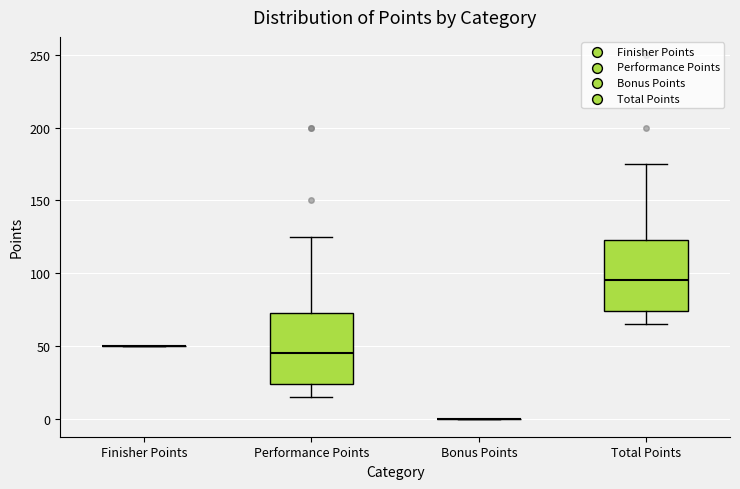

Reading left to right, transcribe this box plot: for each box, give where its median line is, the range the box spans, and where its two whiskers end, as read against the y-axis. The values are not printed on the chart, so give them approximately, as read against the axis.

Finisher Points: box collapsed to a line at 50, whiskers 50 to 50
Performance Points: median 45, box 25 to 75, whiskers 15 to 125
Bonus Points: box collapsed to a line at 0, whiskers 0 to 0
Total Points: median 95, box 75 to 125, whiskers 65 to 175